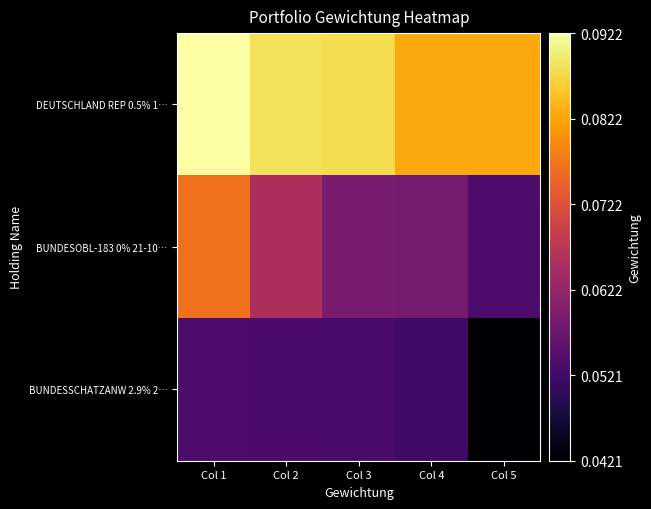

At which category is the sum across all series the highest?

Col 1